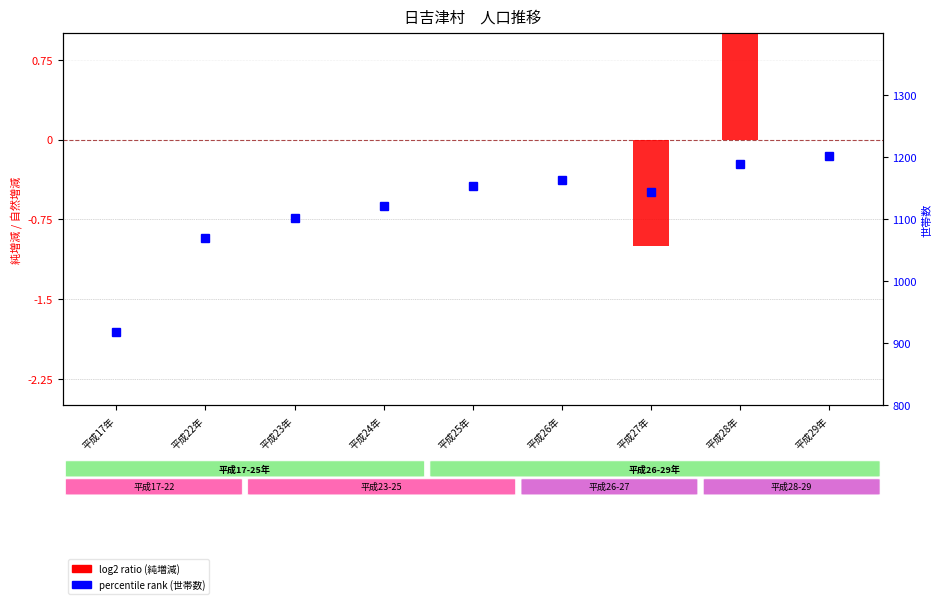

At how many categories does at least one series exceed 1086?

7